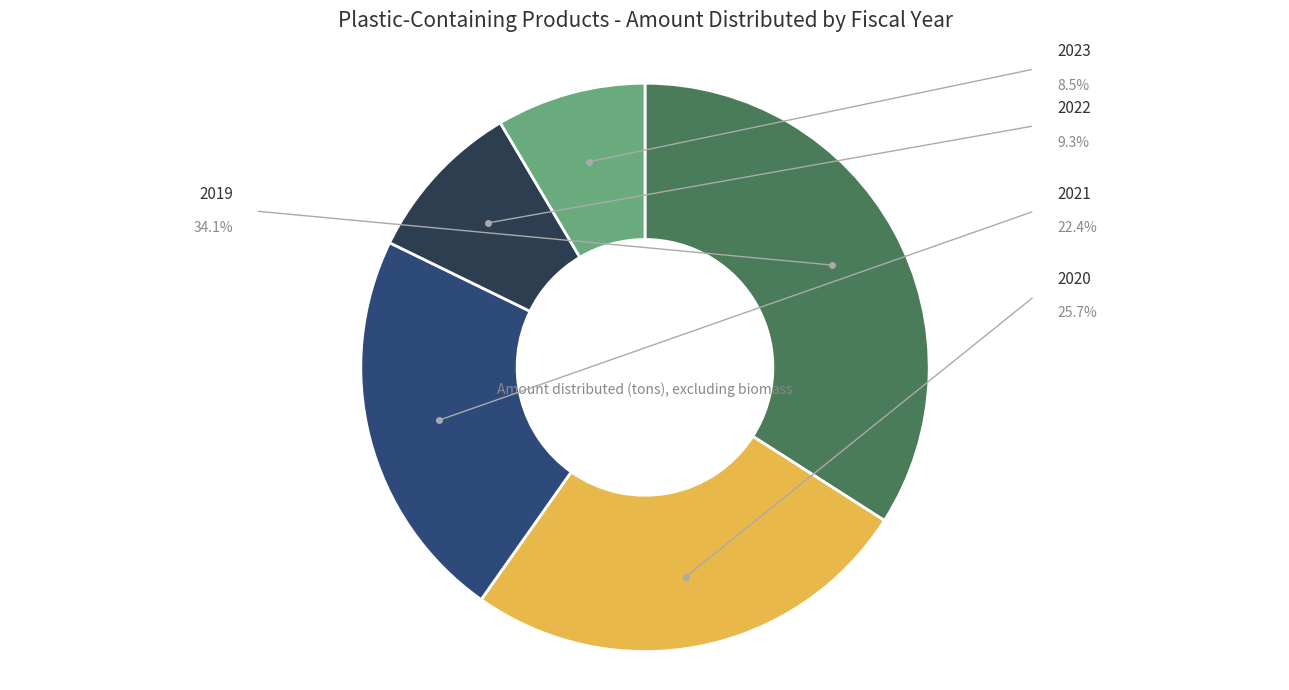

Does any single category account for the majority?

No